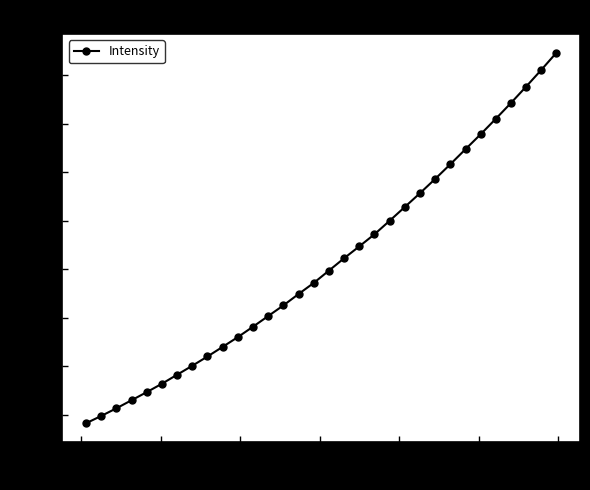

What is the average value?

2225.1